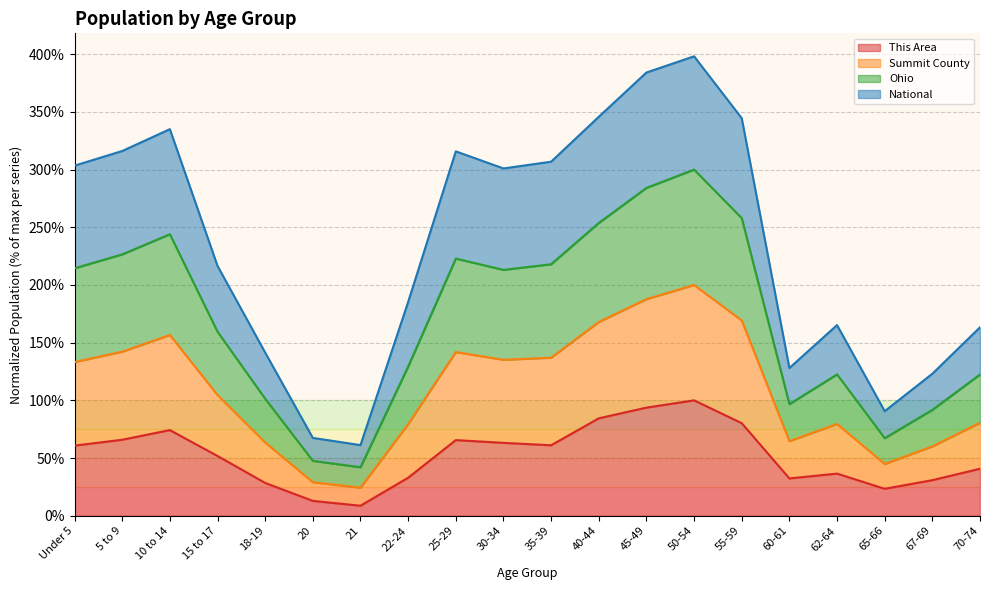

How many data points in This Area are above 60?

10